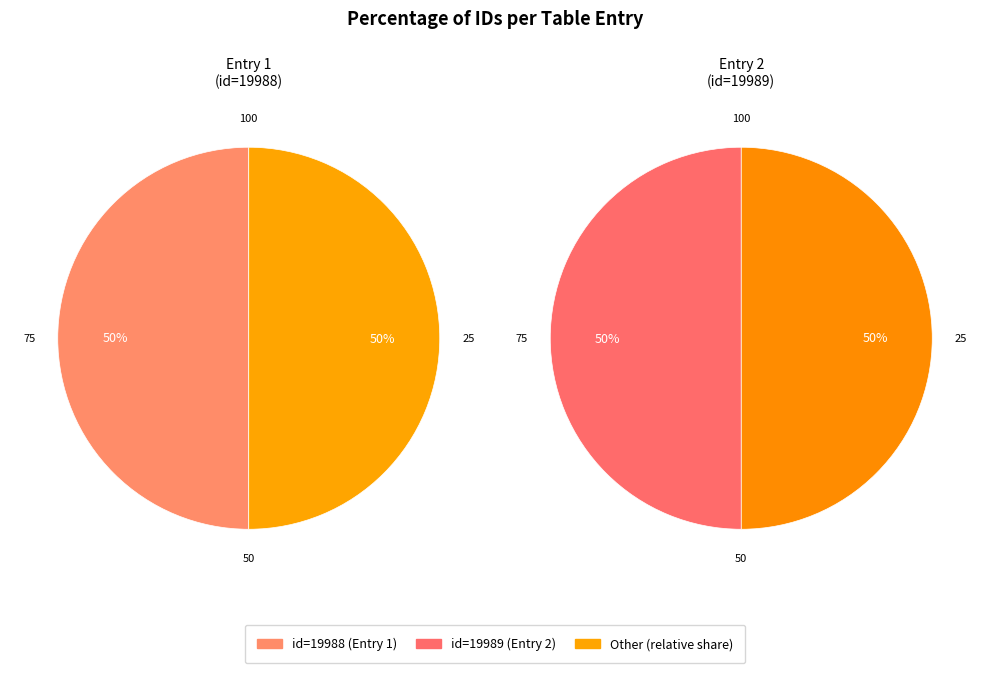

How many segments does this pie chart have?

2